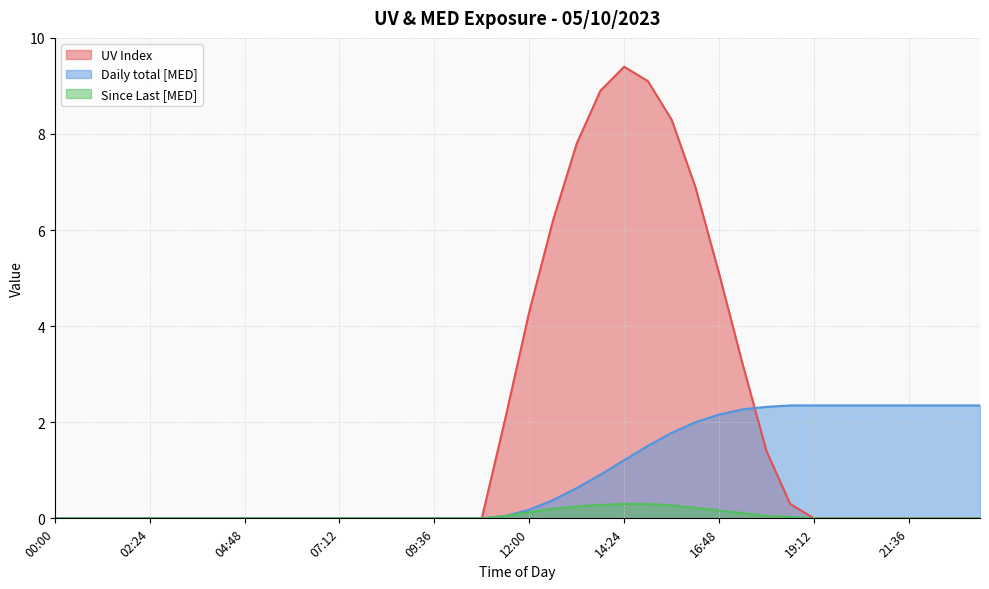

At which category does UV Index reach its first local peak?

14:24